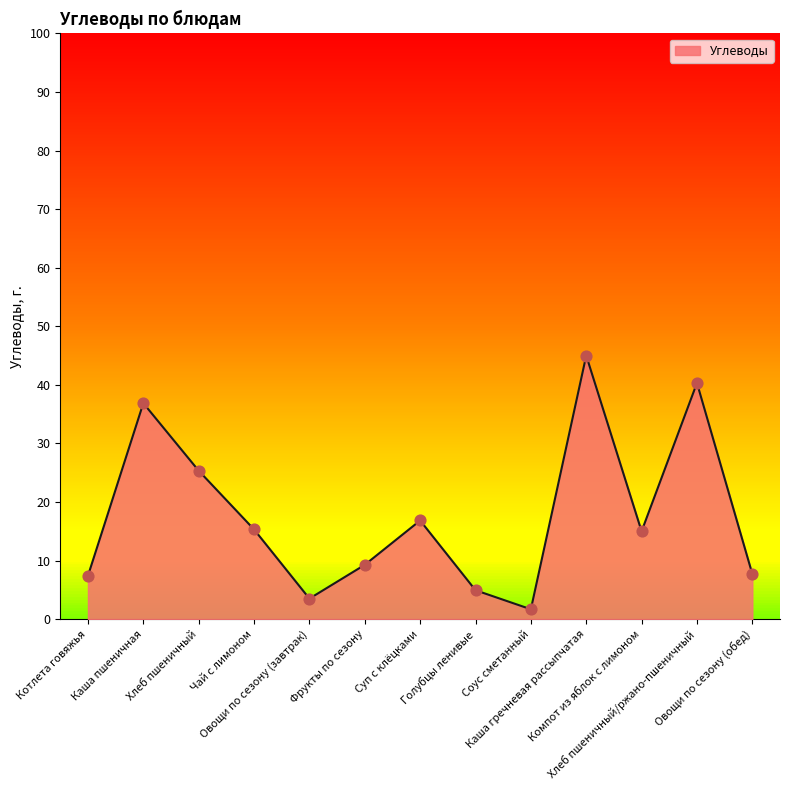

Which has a higher value, Каша пшеничная or Овощи по сезону (завтрак)?

Каша пшеничная